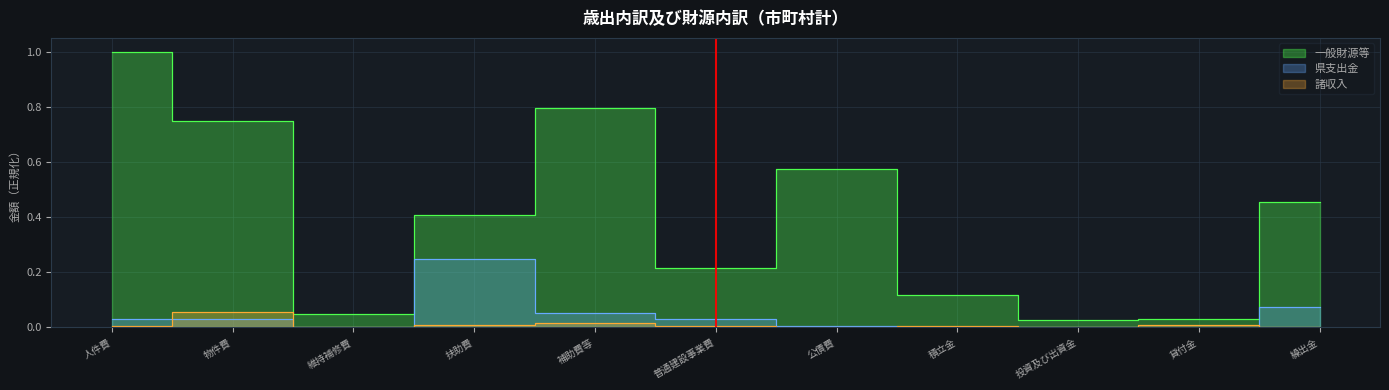

True or false: 一般財源等 and 諸収入 intersect in this chart.

False